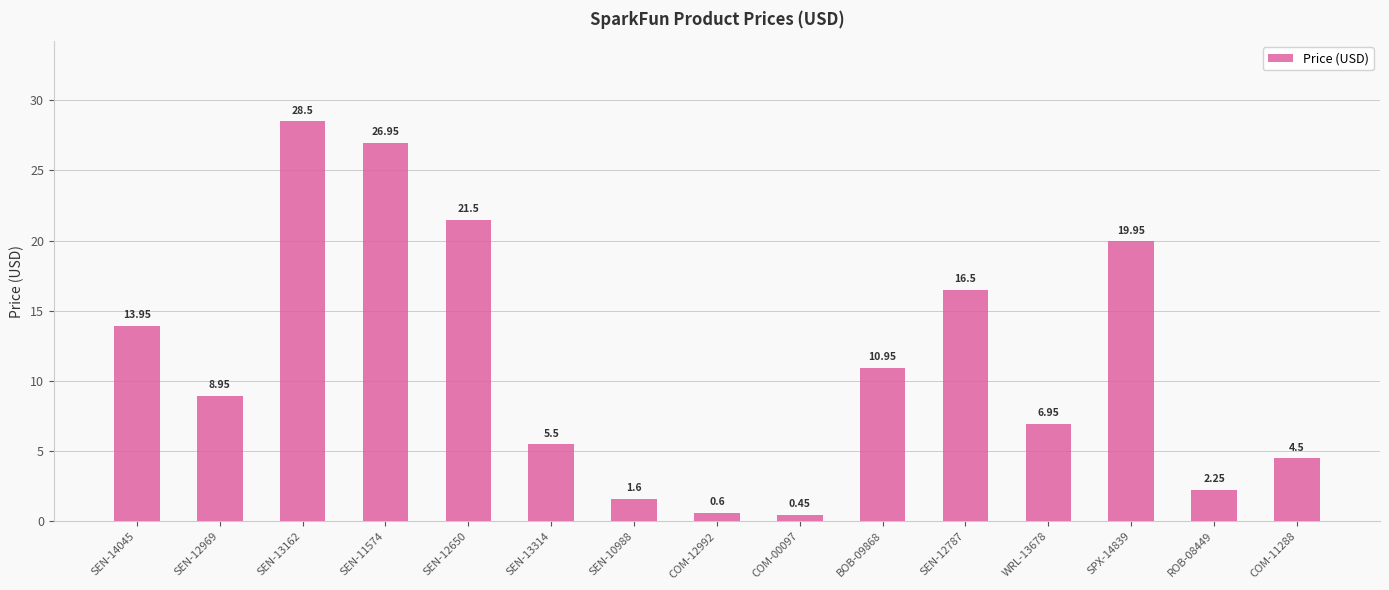

What is the average value?

11.3